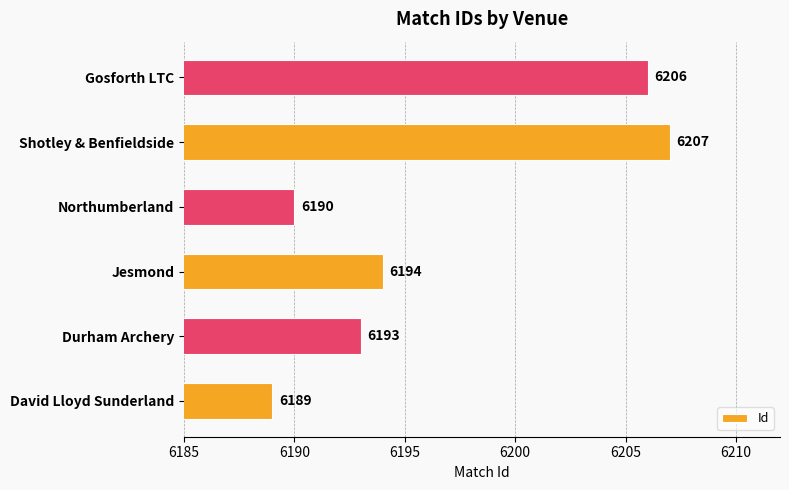

How many series are shown in this chart?

1